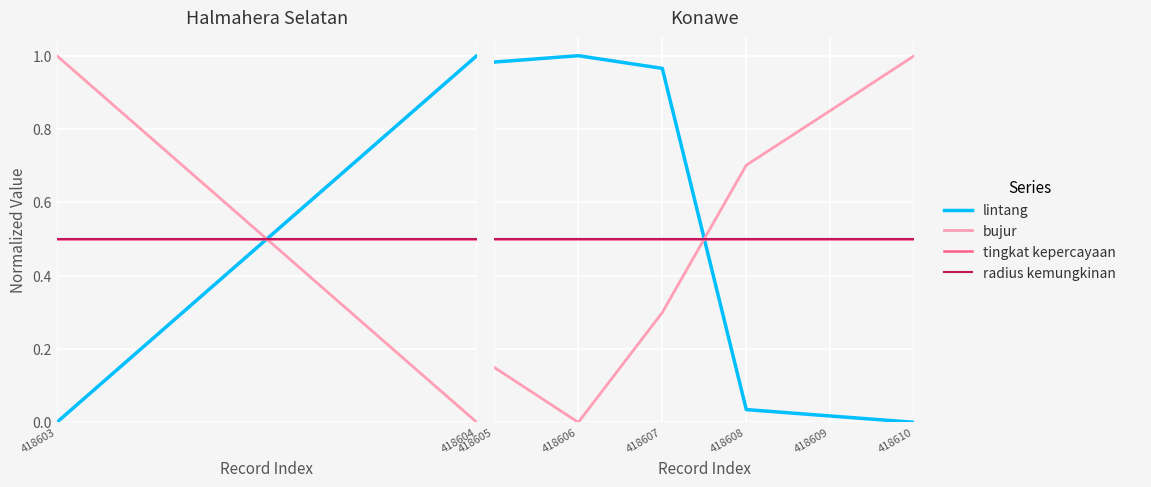

Is this an area chart (filled region under the line)?

No